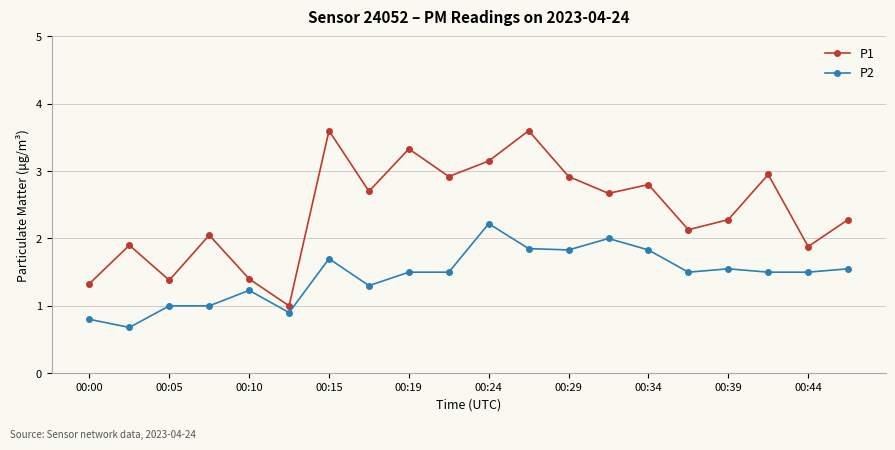

Which series has the largest total across all categories?

P1